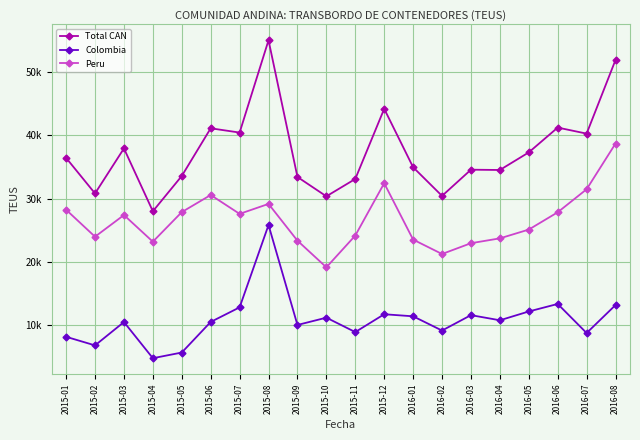

At which label is Total CAN closest to 41525?

2016-06